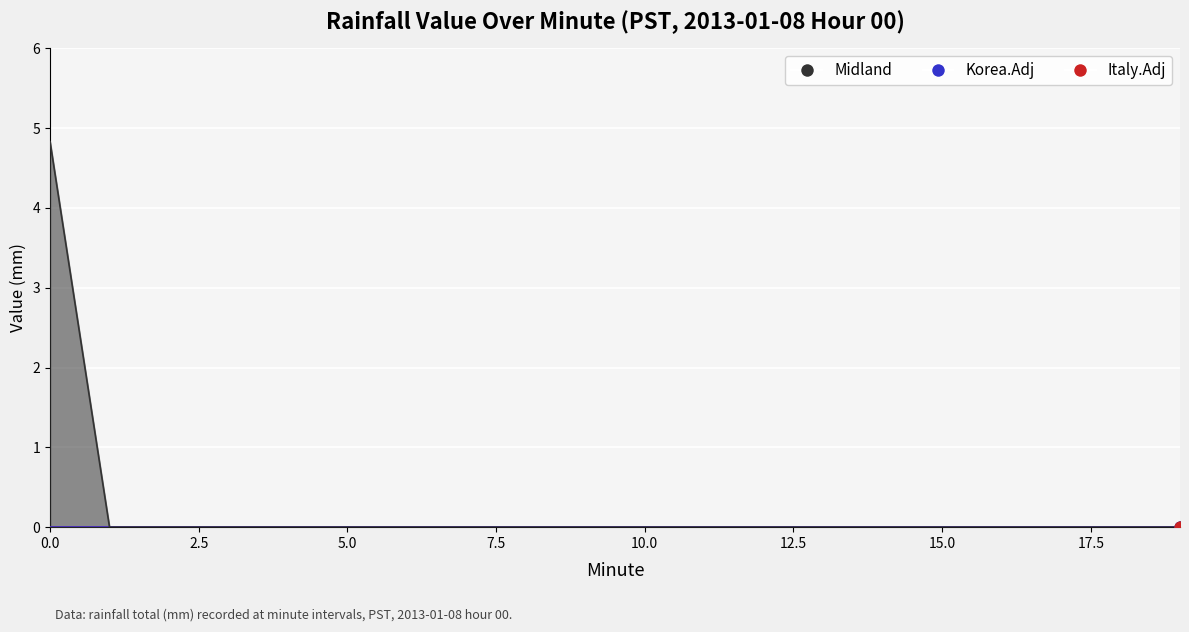

Which series has the widest spread of Y values?

Midland